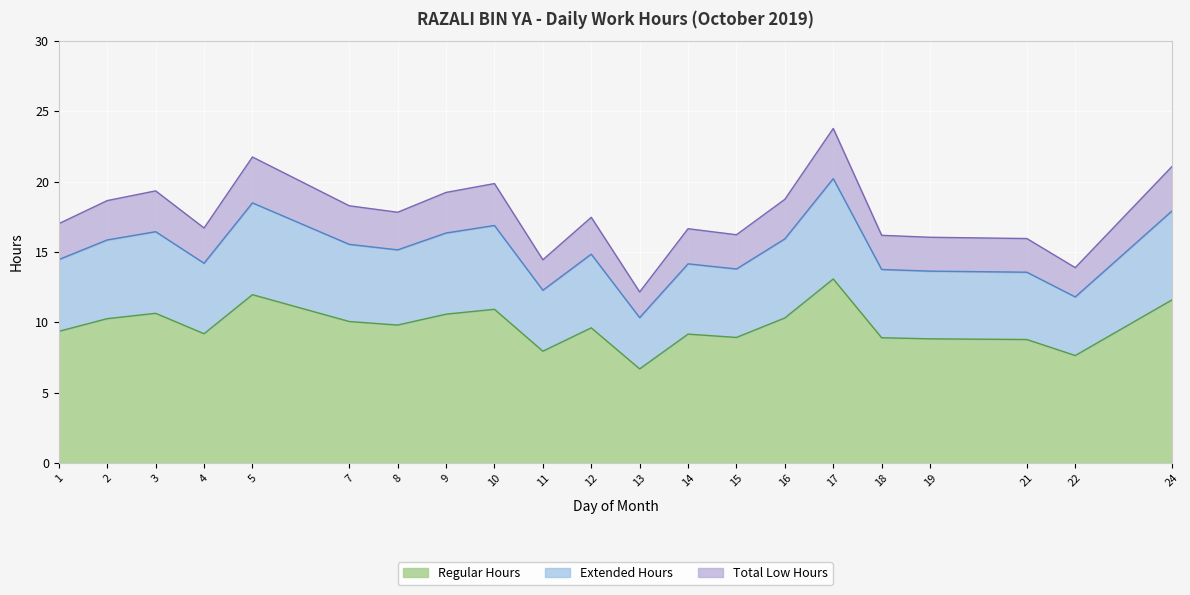

What is the difference between the Regular Hours values at 10 and 24?

0.7